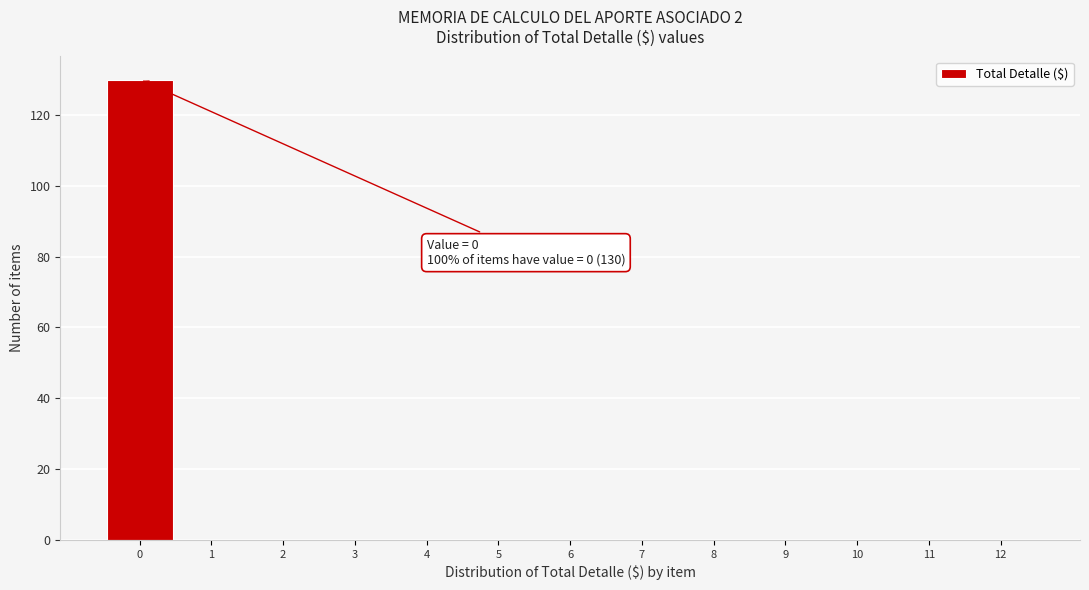

Over which range of the x-axis is the bar tallest?

-0.5 to 0.5